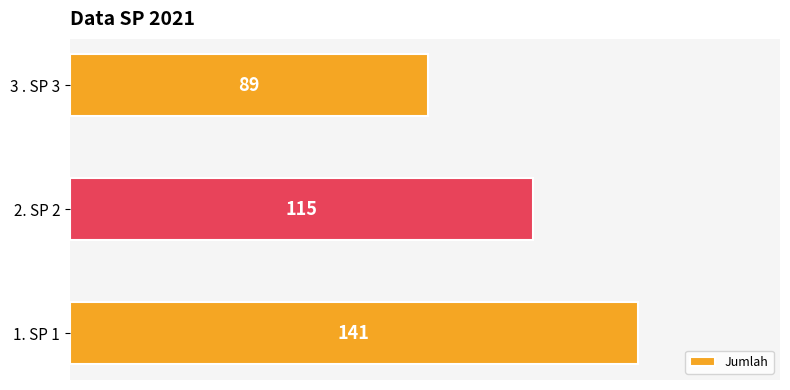

What is the change in value from 1. SP 1 to 2. SP 2?

-26